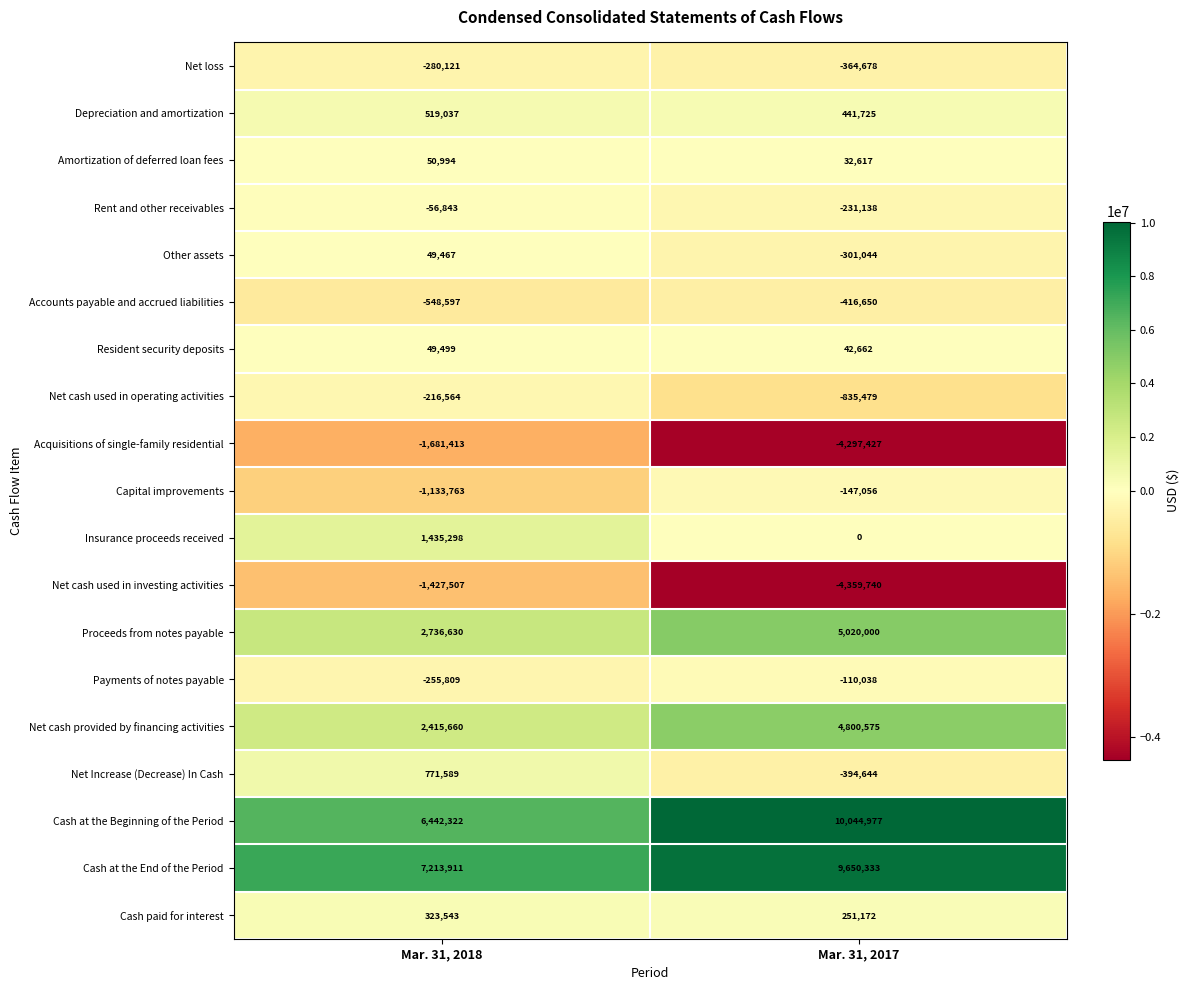

At which category does the chart reach its peak across all series?

Mar. 31, 2017